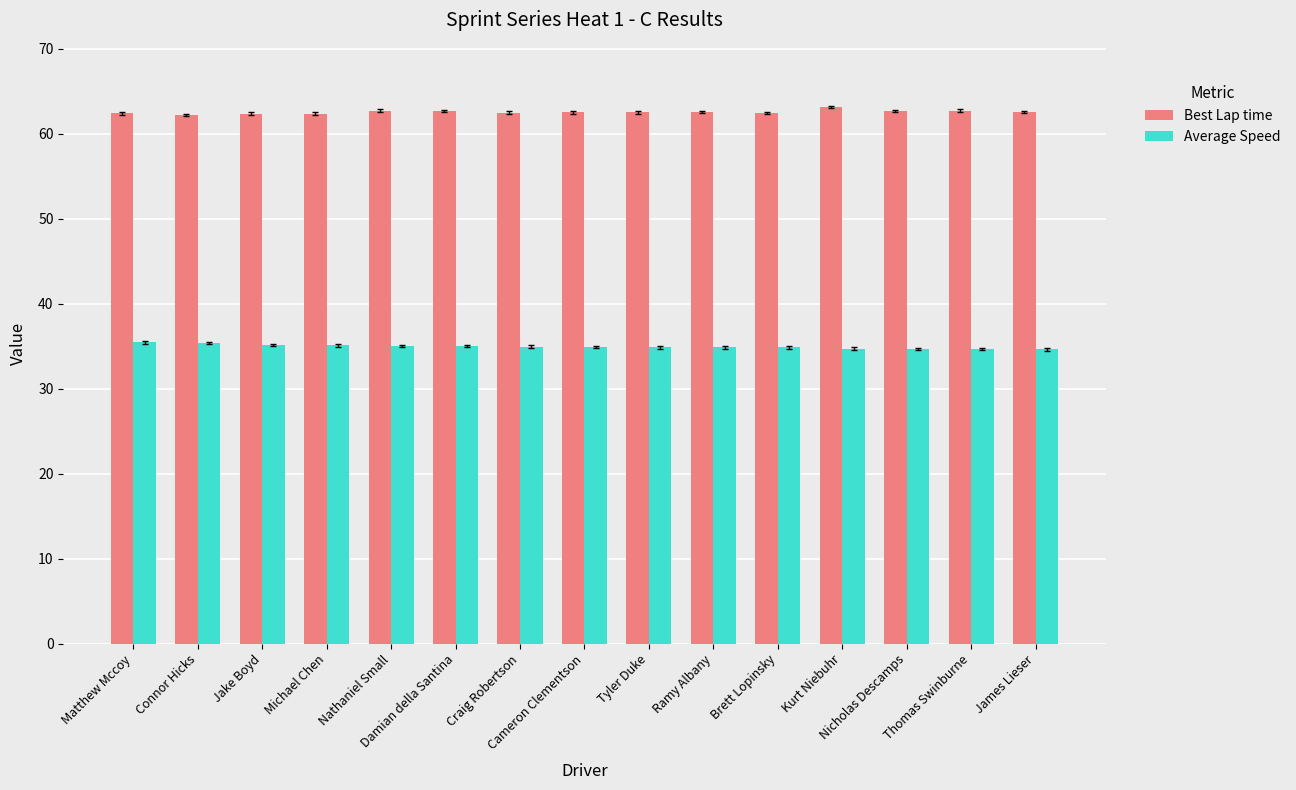

What value does the Best Lap time series have at Thomas Swinburne?

62.7